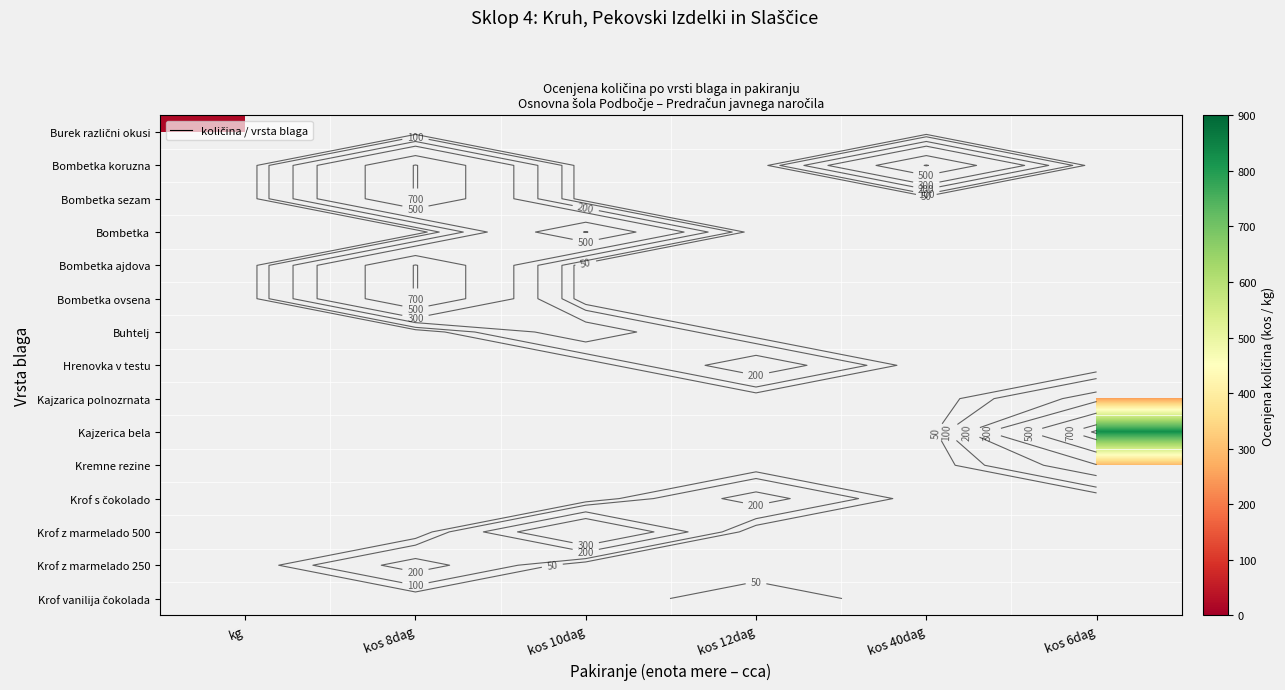

At which category does the chart reach its minimum across all series?

kg